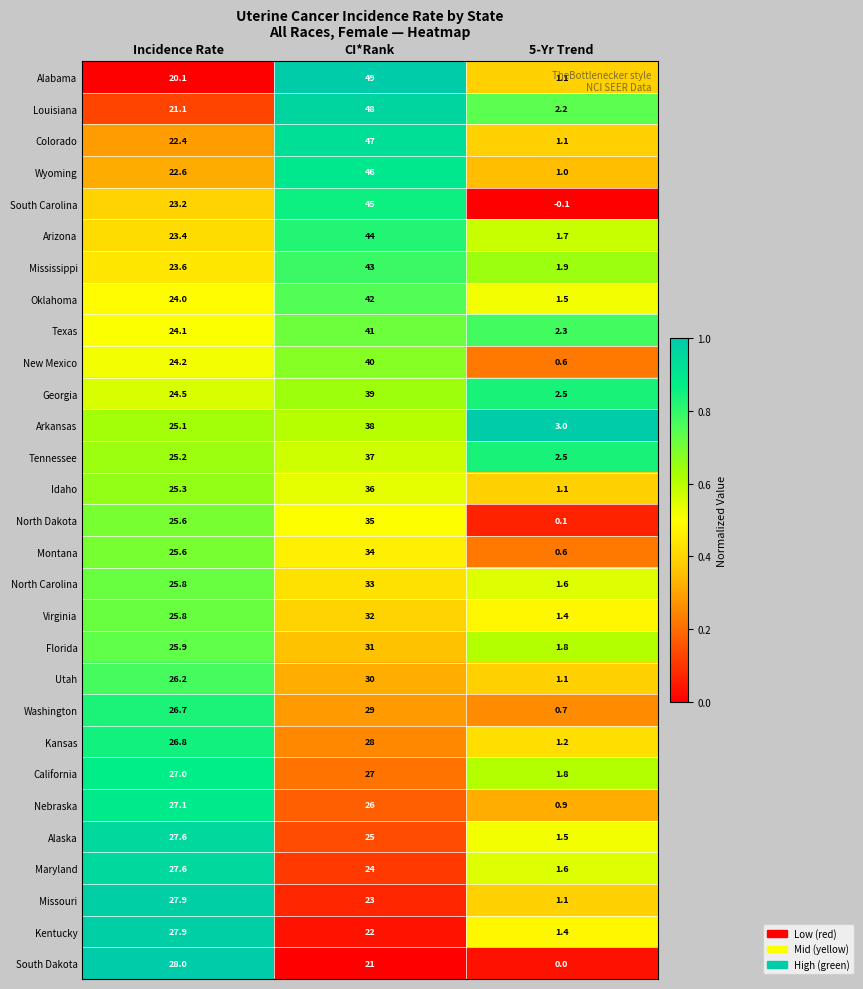

At which label is California closest to 14?

5-Yr Trend